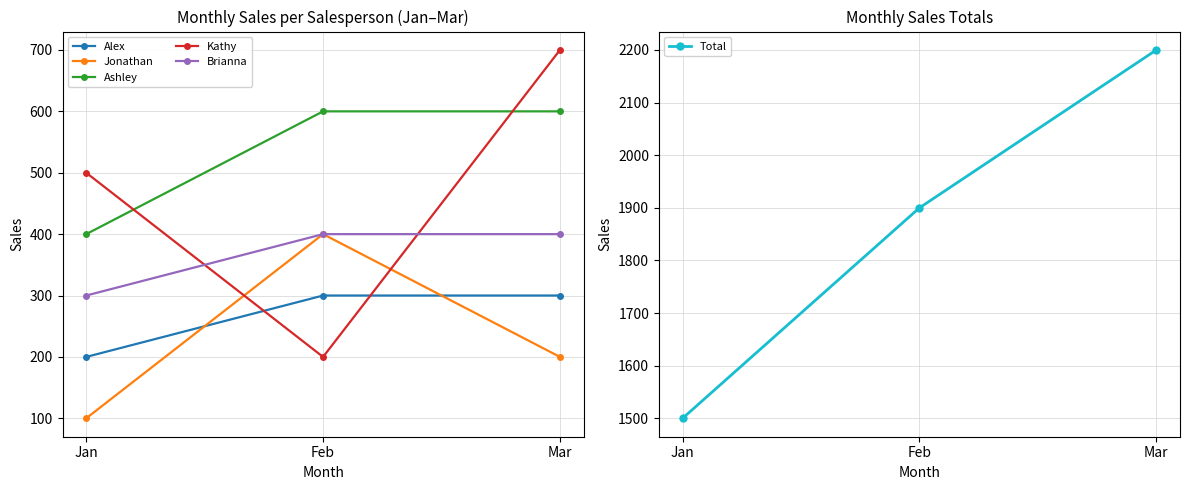

Between Jan and Mar, which series saw the biggest shift?

Total